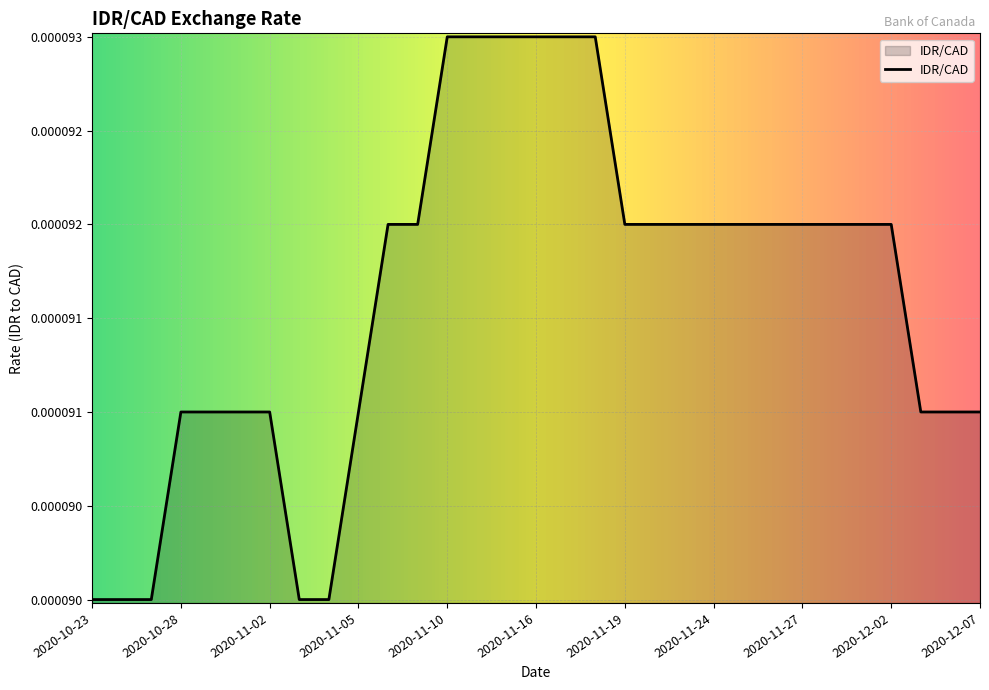

Rank the categories by value from highest to lowest.

2020-11-10, 2020-11-12, 2020-11-13, 2020-11-16, 2020-11-17, 2020-11-18, 2020-11-06, 2020-11-09, 2020-11-19, 2020-11-20, 2020-11-23, 2020-11-24, 2020-11-25, 2020-11-26, 2020-11-27, 2020-11-30, 2020-12-01, 2020-12-02, 2020-10-28, 2020-10-29, 2020-10-30, 2020-11-02, 2020-11-05, 2020-12-03, 2020-12-04, 2020-12-07, 2020-10-23, 2020-10-26, 2020-10-27, 2020-11-03, 2020-11-04